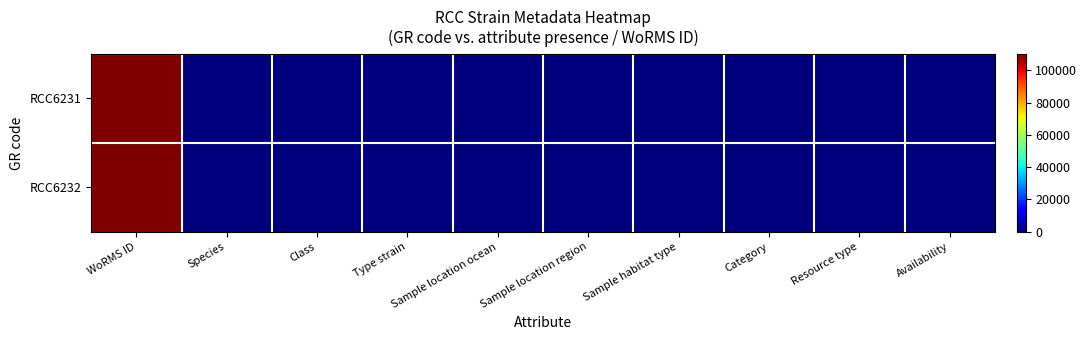

Reading left to right, what are all the values shown in this chart?

RCC6231: WoRMS ID=110172	Species=1	Class=1	Type strain=0	Sample location ocean=1	Sample location region=1	Sample habitat type=1	Category=1	Resource type=1	Availability=1
RCC6232: WoRMS ID=110172	Species=1	Class=1	Type strain=0	Sample location ocean=1	Sample location region=1	Sample habitat type=1	Category=1	Resource type=1	Availability=1